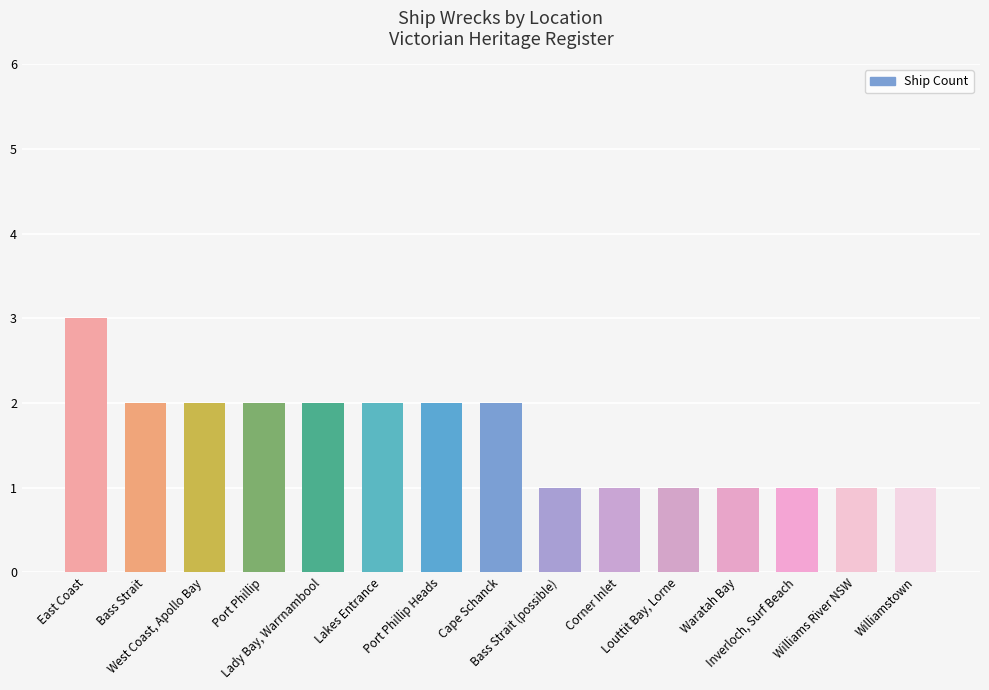

Is it true that the value at Cape Schanck is 2?

True